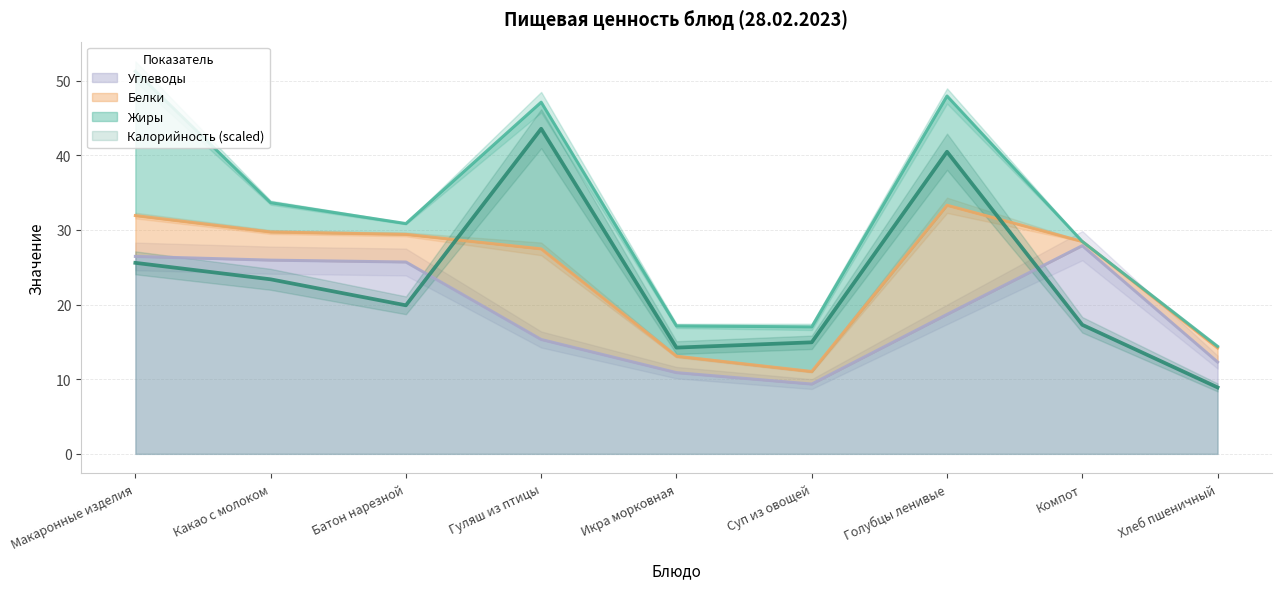

What is the approximate value of Углеводы at Икра морковная?

10.9